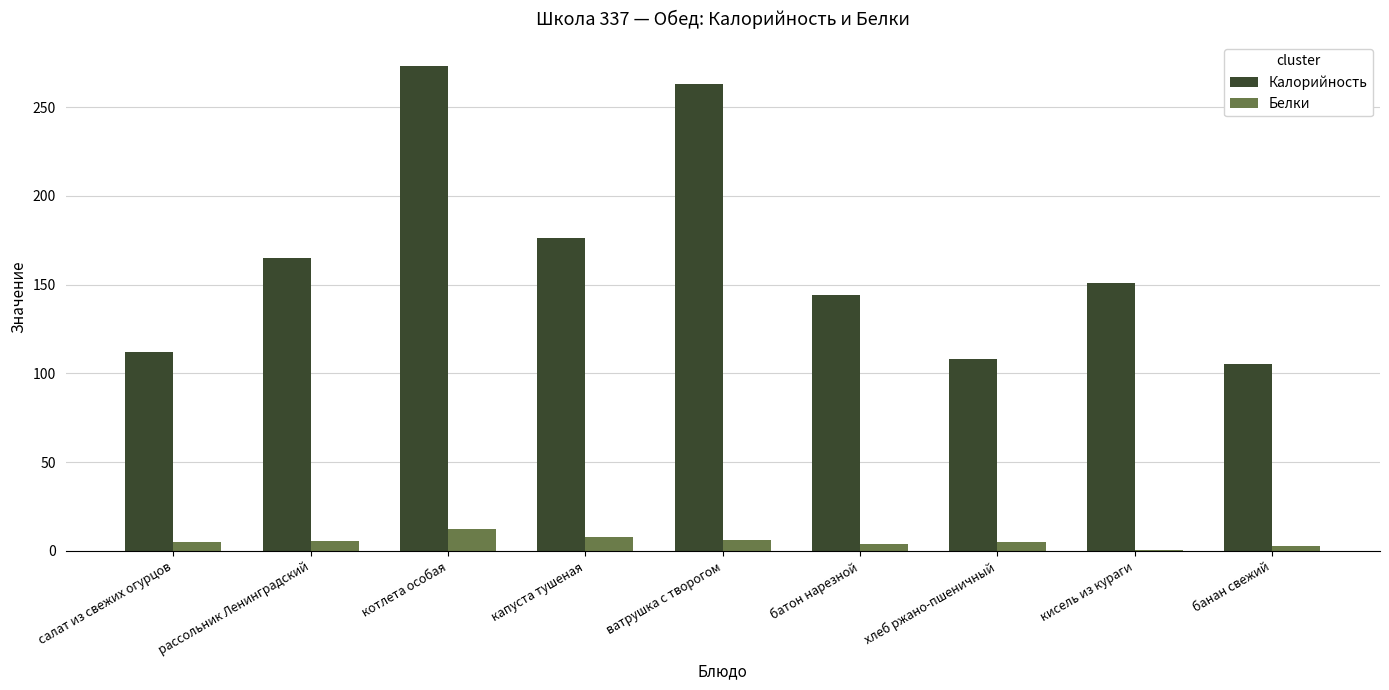

Does the chart contain stacked bars?

No